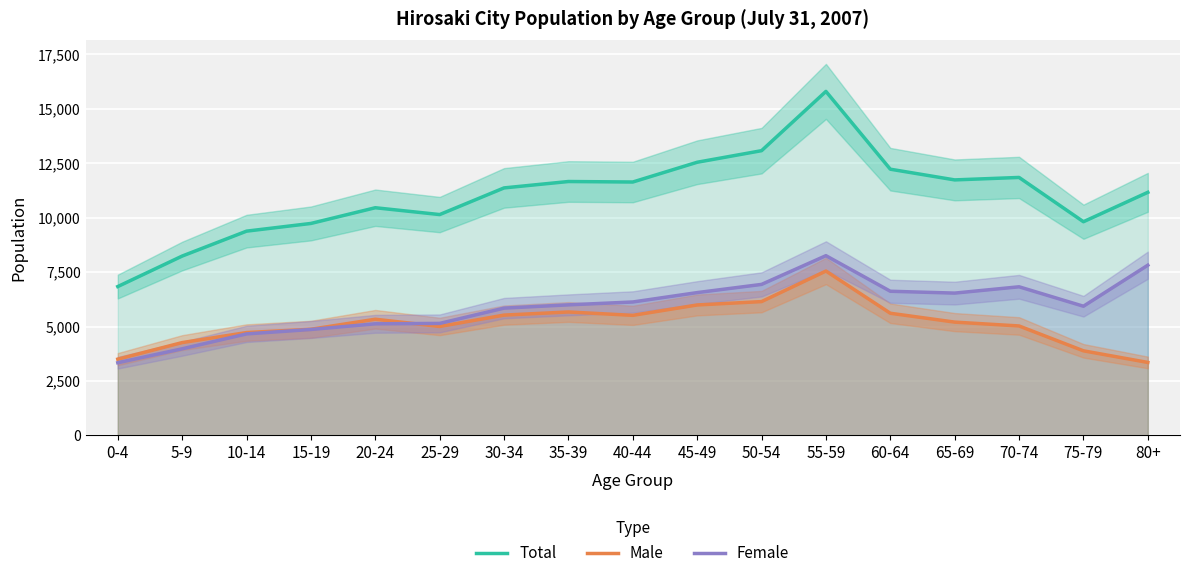

What is the label of the 1st point from the left?

0-4